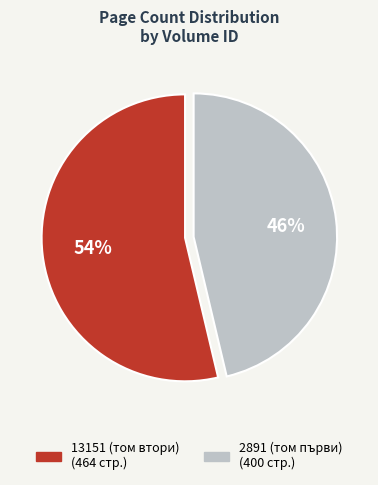

Which slice represents more than half of the pie?

13151 (том втори)